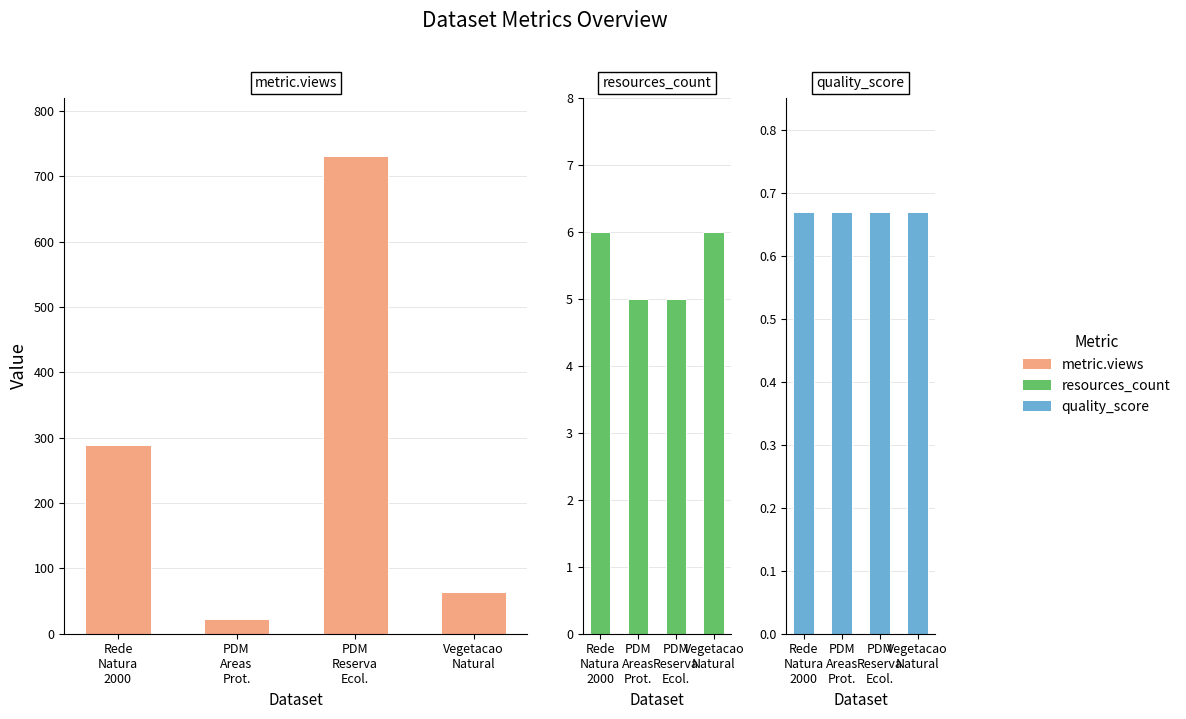

What is the spread (max minus min) of values at Vegetacao
Natural?

63.3